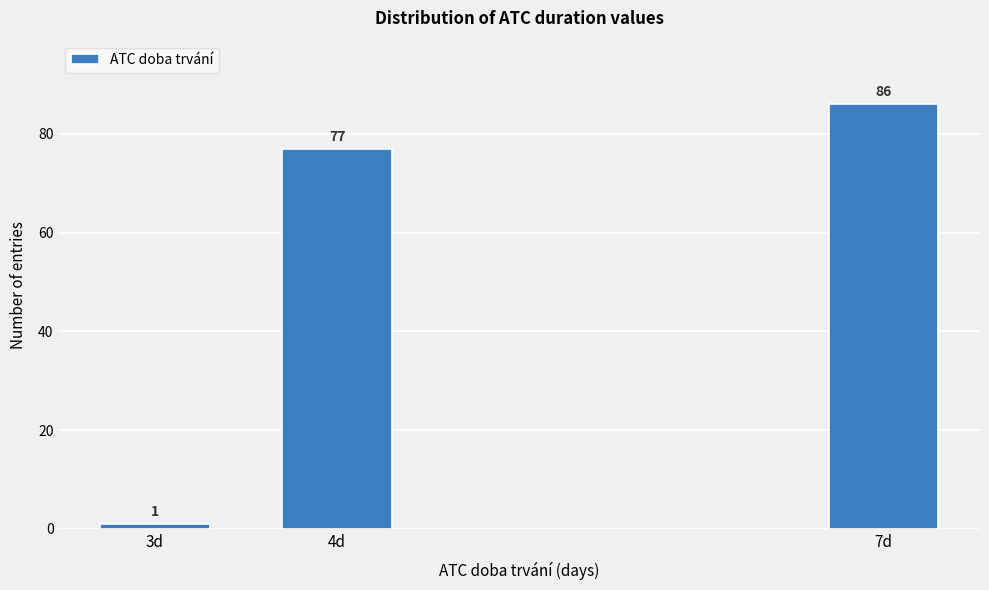

Reading right to left, extract all data points from this chart.

7d=86	4d=77	3d=1